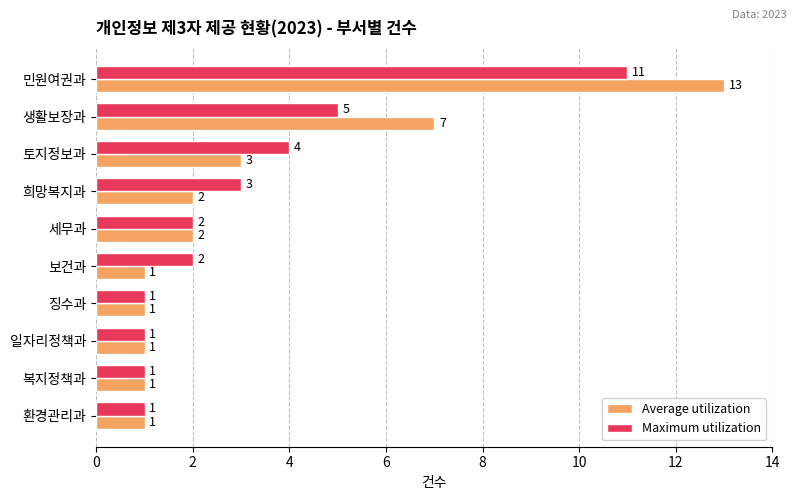

The Average utilization series shows 0 at 징수과. True or false?

False